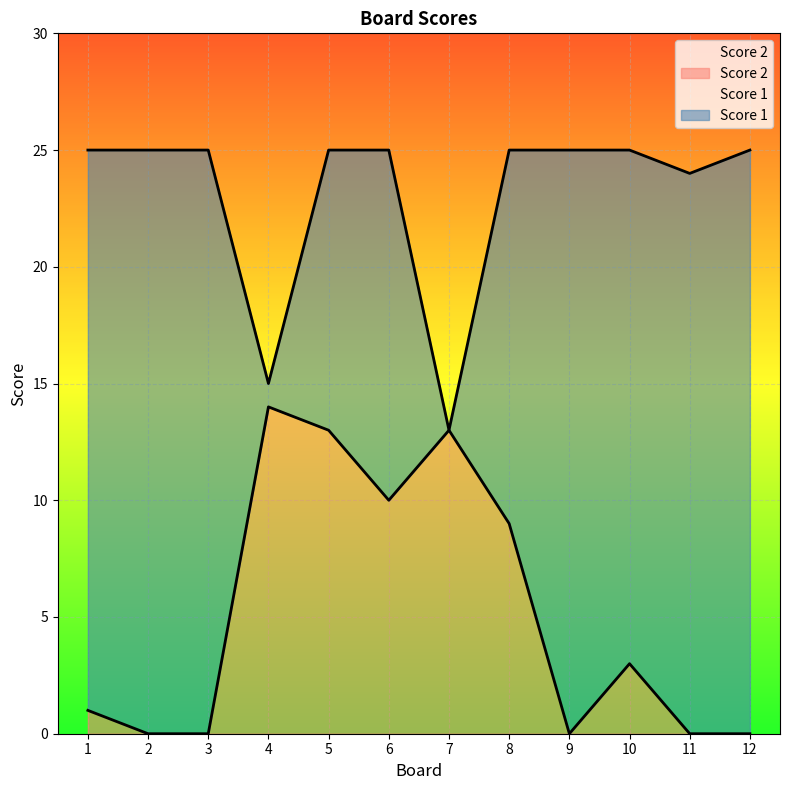

The value of Score 2 at 12 is 8. True or false?

False